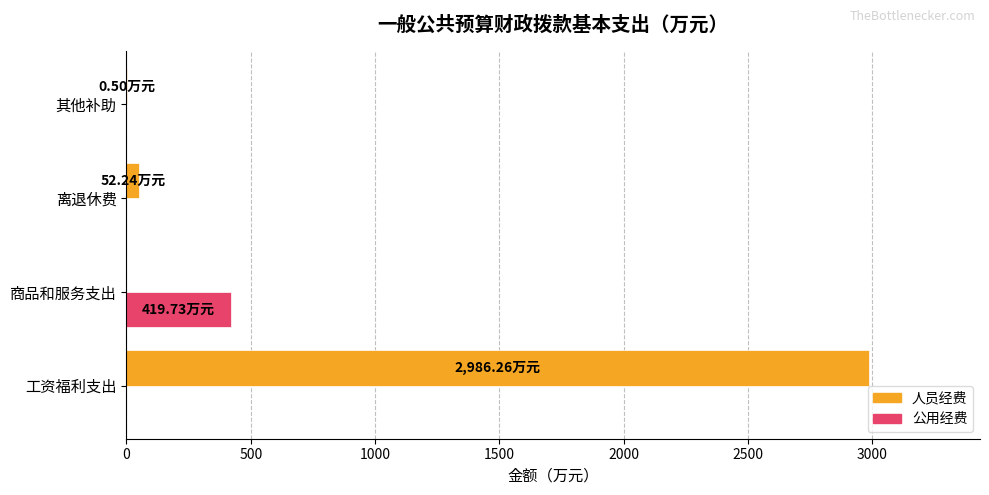

At which label does 公用经费 reach its peak?

商品和服务支出